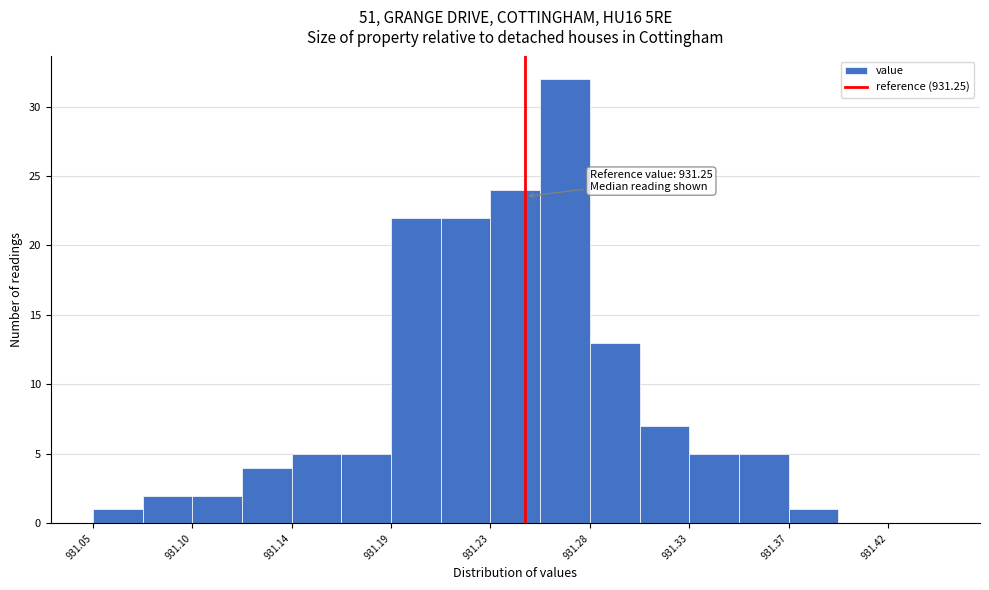

Over which range of the x-axis is the bar tallest?

931.257 to 931.280